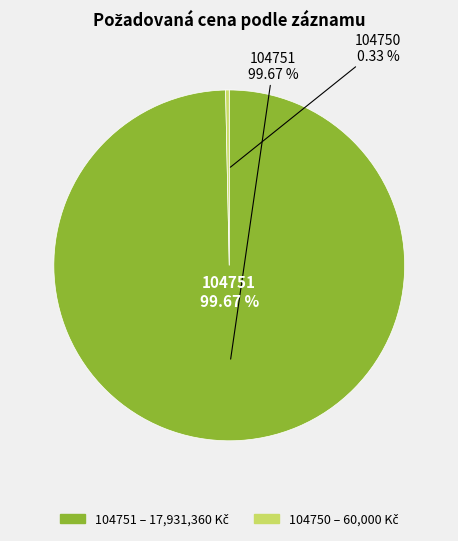

How many slices are in this pie chart?

2